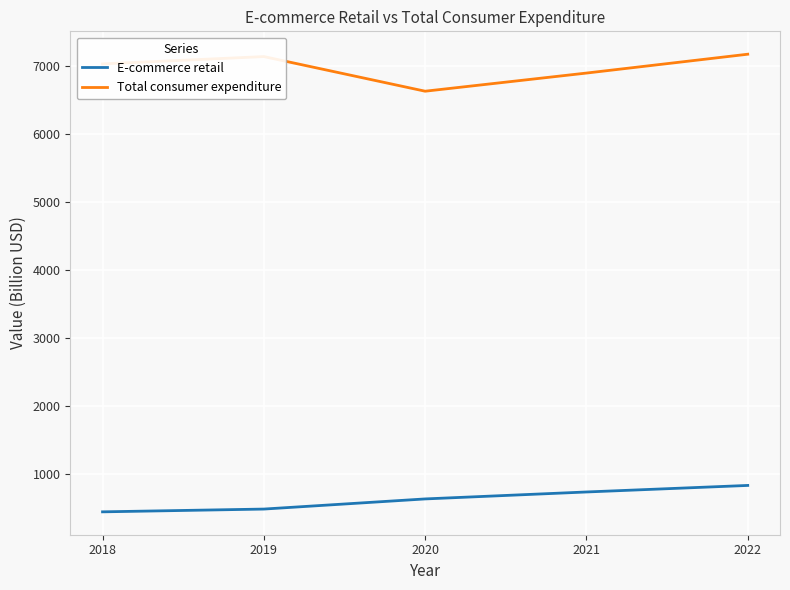

Where is the first local maximum for Total consumer expenditure?

2019